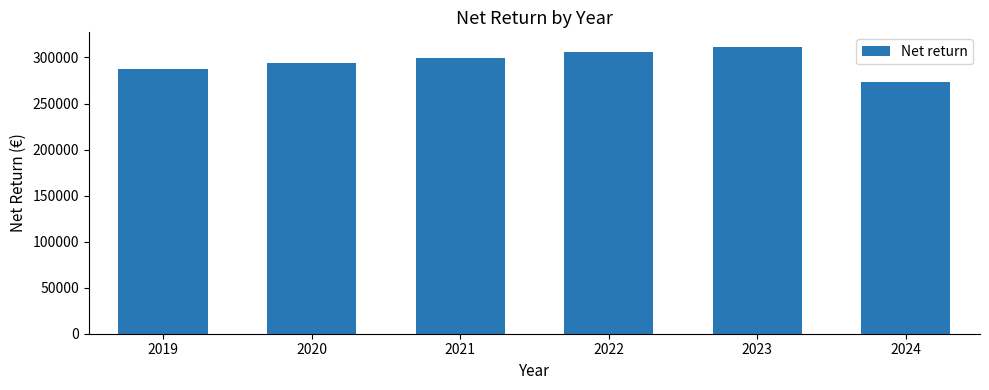

The value at 2022 is 305628. True or false?

True